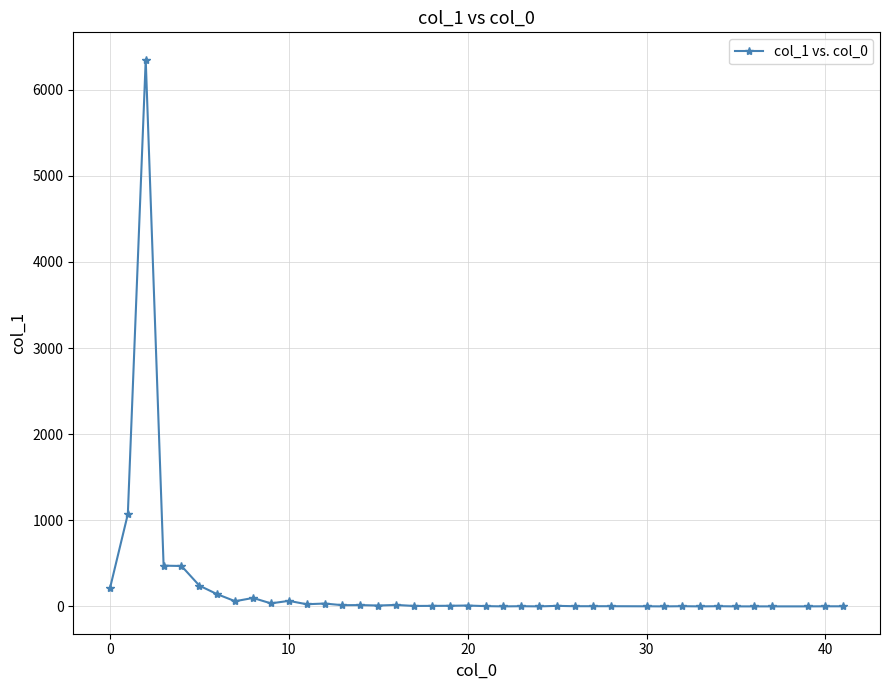

What is the average value?

235